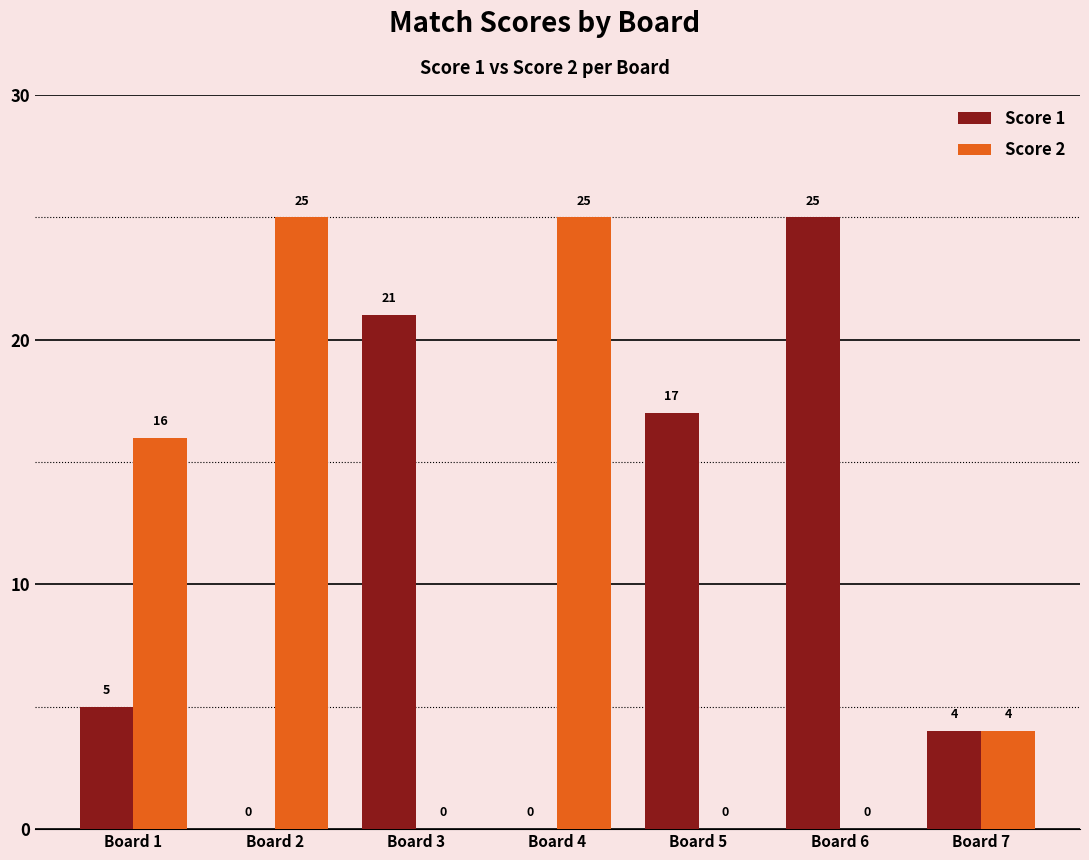

What is the sum of the Score 1 values at Board 5 and Board 7?

21